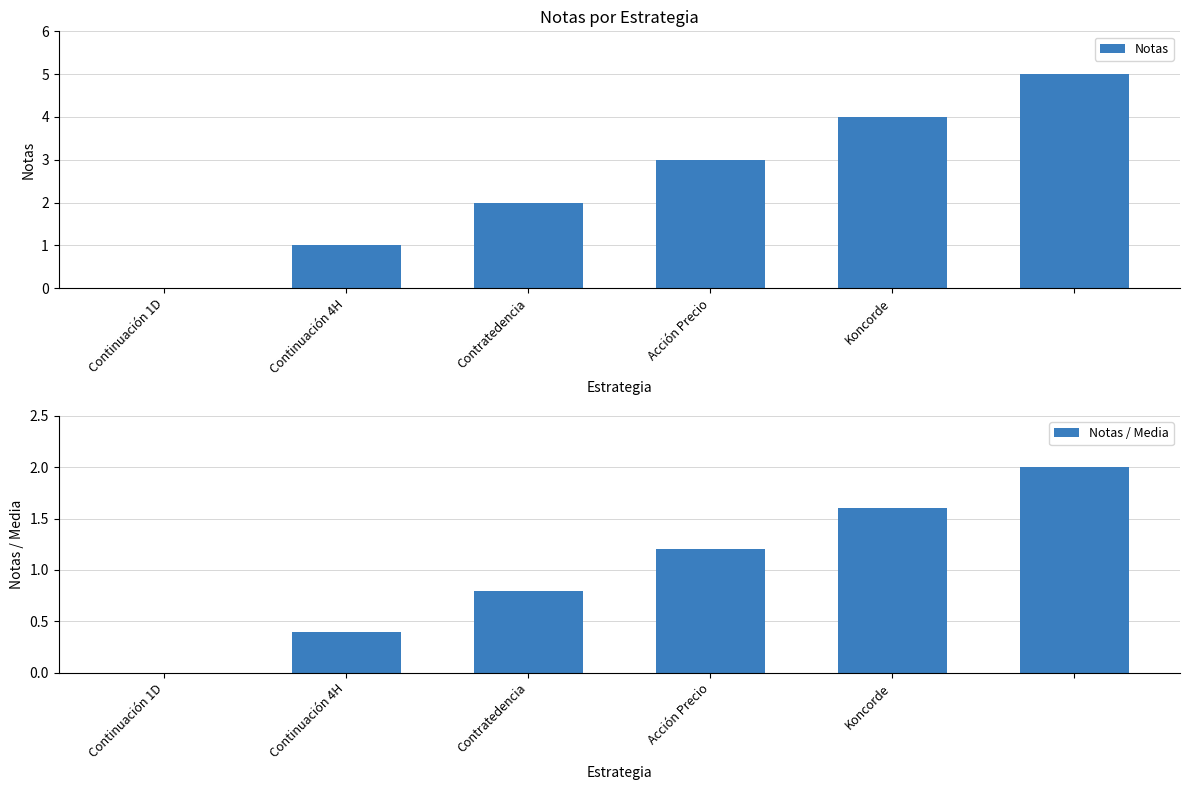

What is the highest value of the Notas series?

5